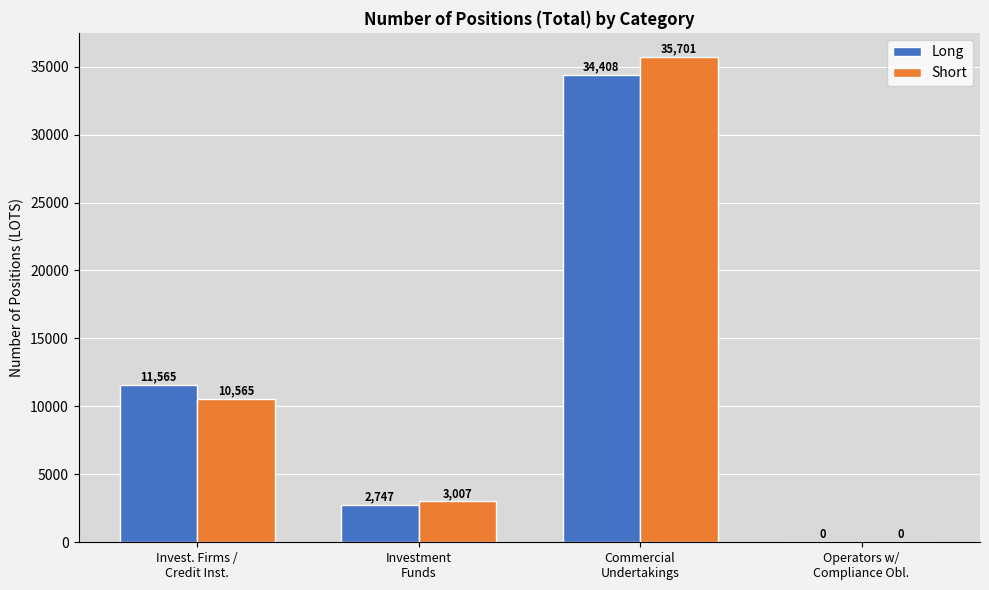

At which label does Long reach its peak?

Commercial
Undertakings